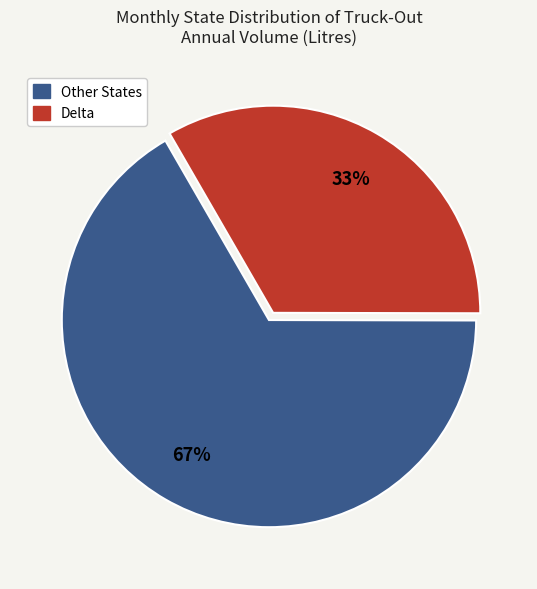

To the nearest percent, what is the average slice percentage?

50%